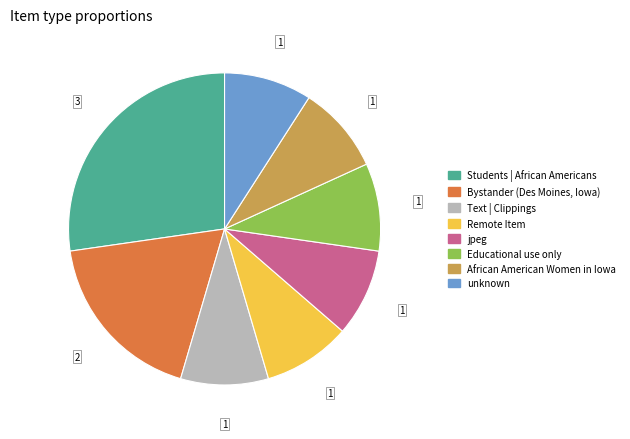

How many segments does this pie chart have?

8